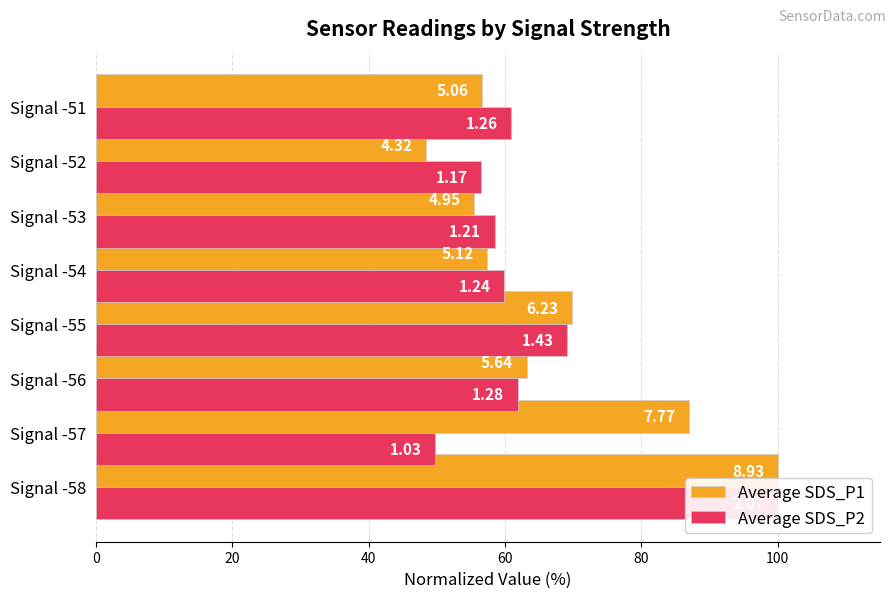

List the series in order of their overall mean, lowest first.

Average SDS_P2, Average SDS_P1